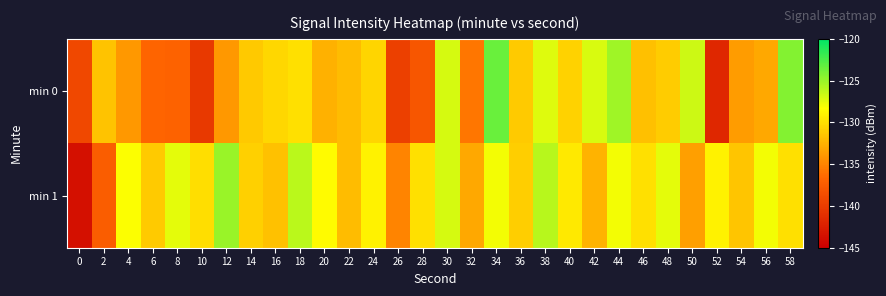

List the series in order of their peak value, highest first.

min 0, min 1